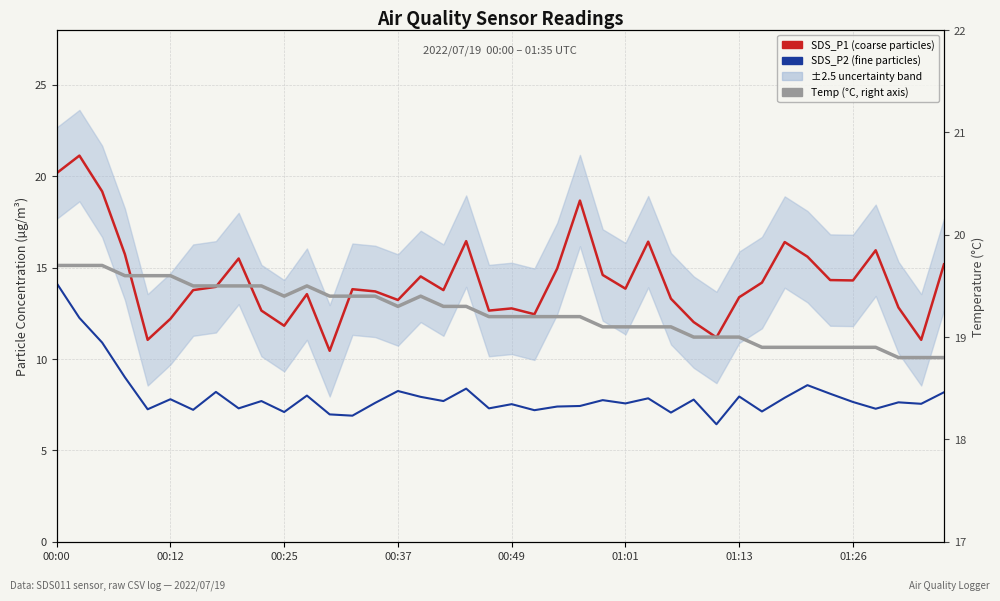

Is this an area chart (filled region under the line)?

No